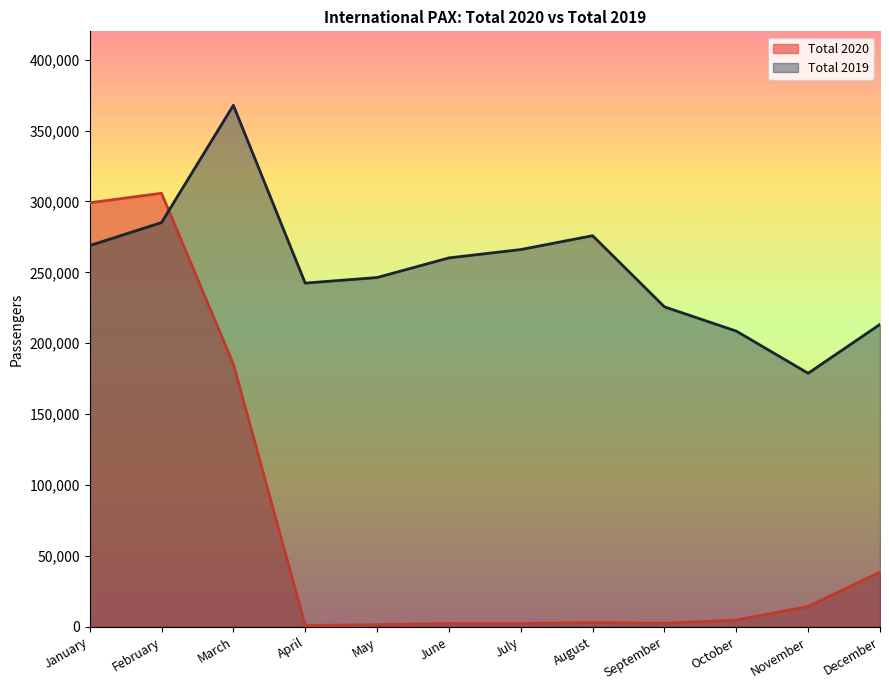

At which category is the sum across all series the highest?

February